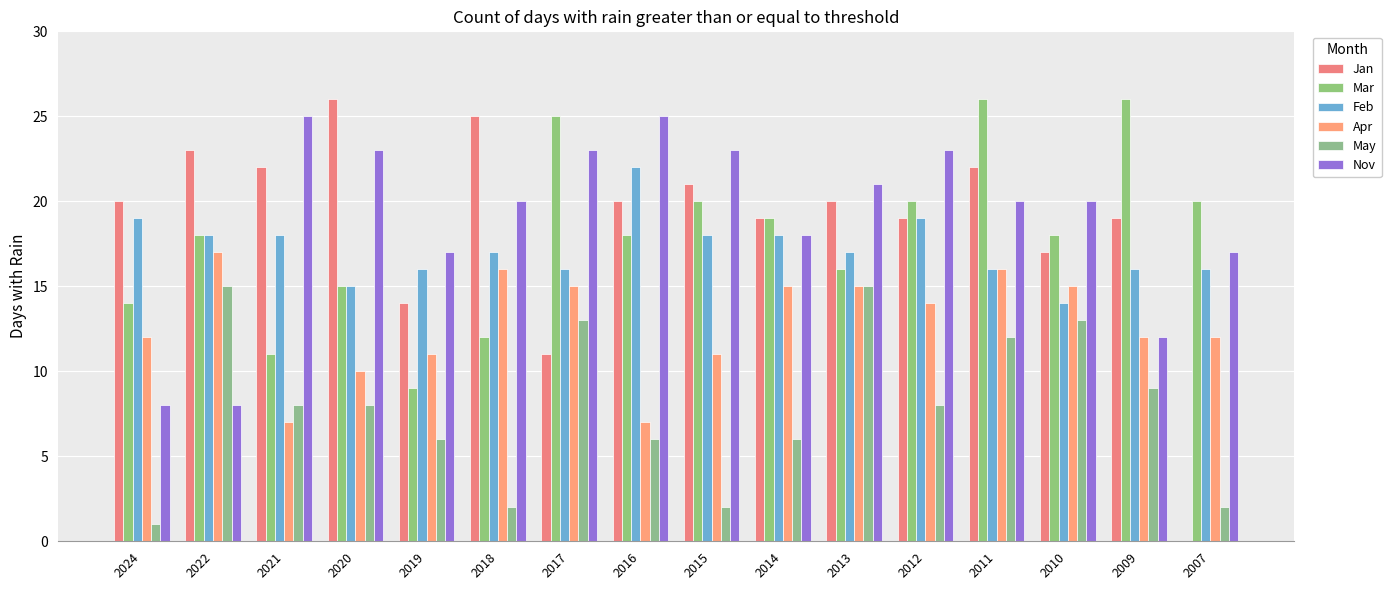

How many positive values does the Jan series have?

15